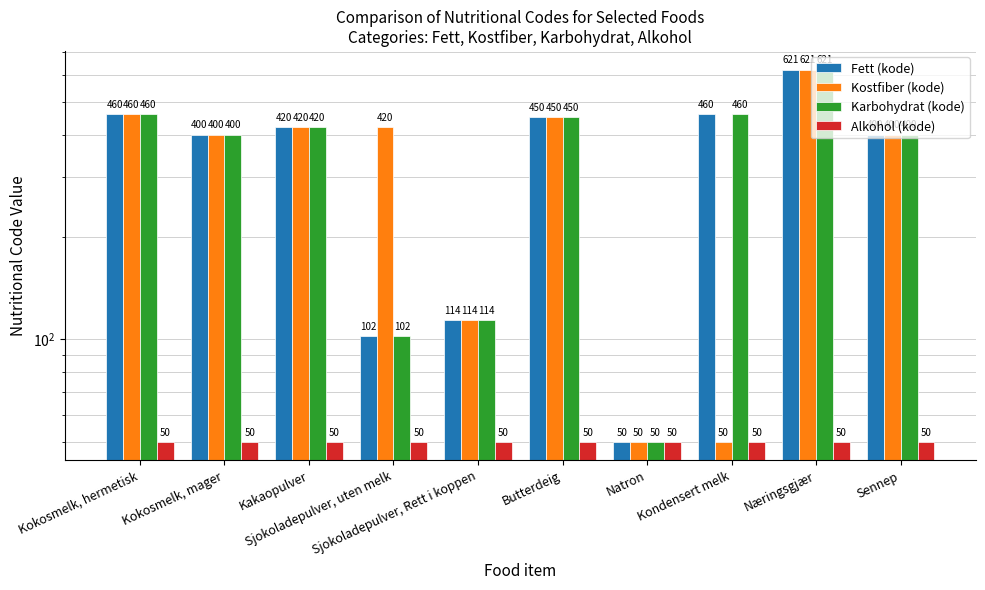

What is the approximate value of Karbohydrat (kode) at Kakaopulver?

420